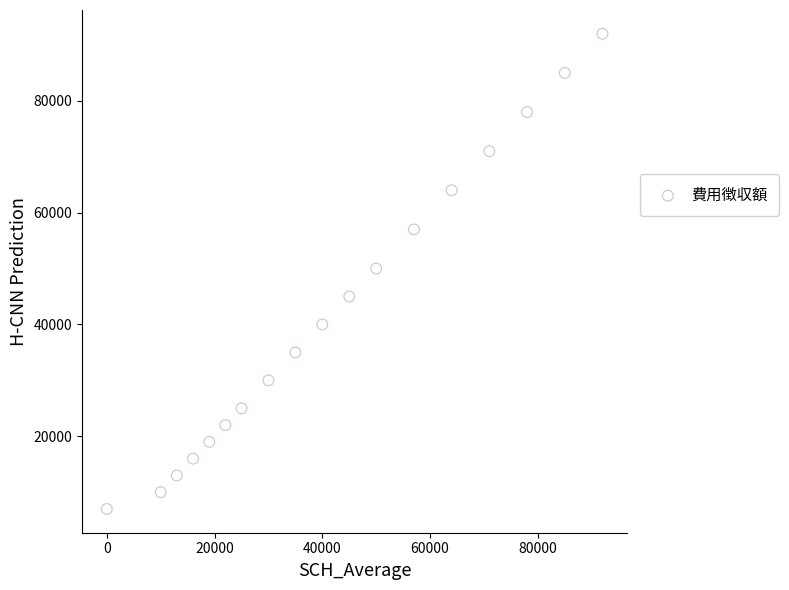

What is the range of Y values (max minus min)?

85000